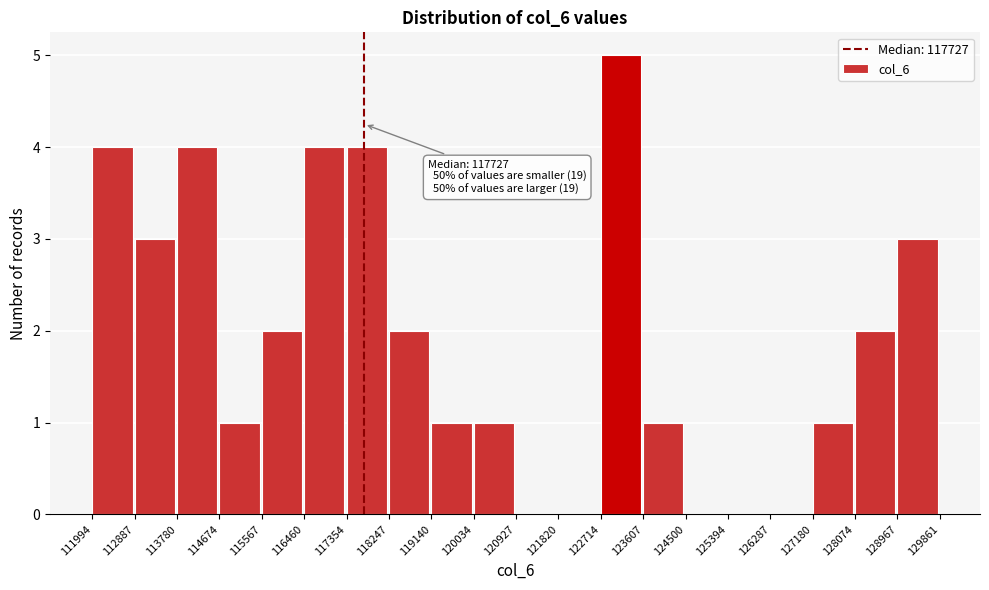

Over which range of the x-axis is the bar tallest?

122714 to 123607